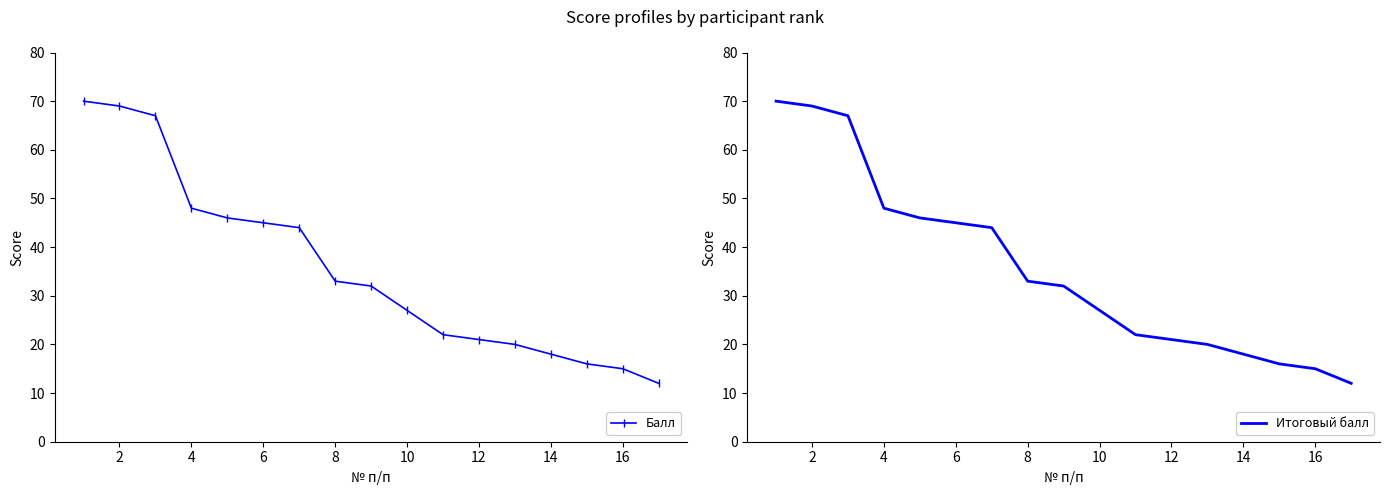

How many data points in Балл are less than 32?

8